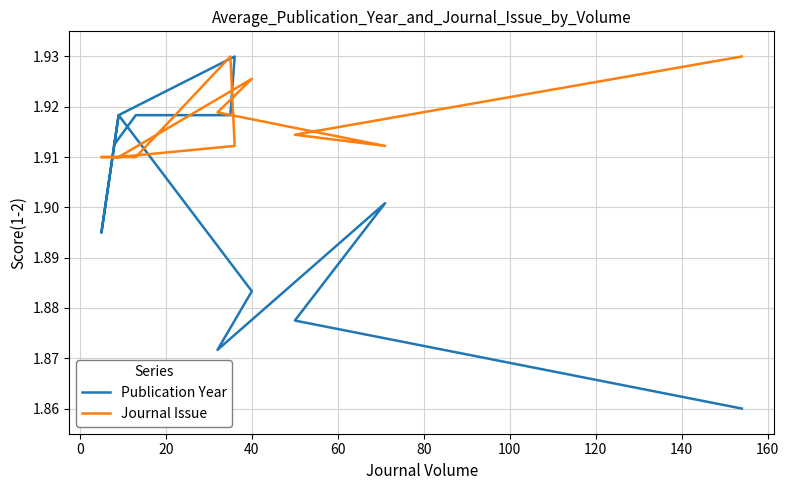

What value does the Journal Issue series have at 40?

1.9